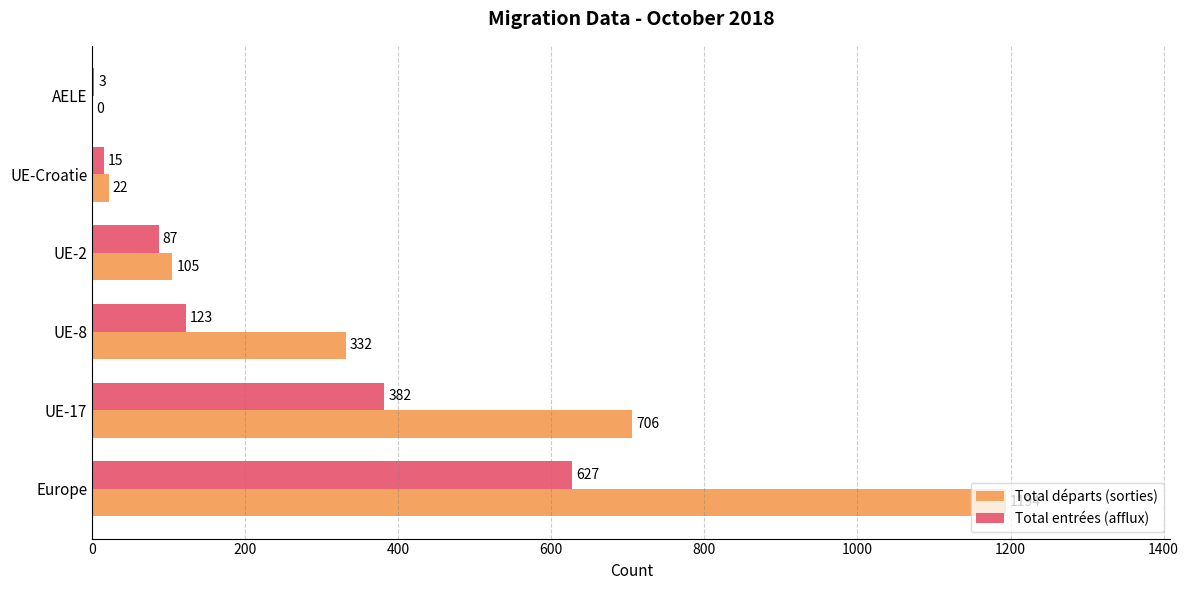

What is the sum of all Total entrées (afflux) values?

1237